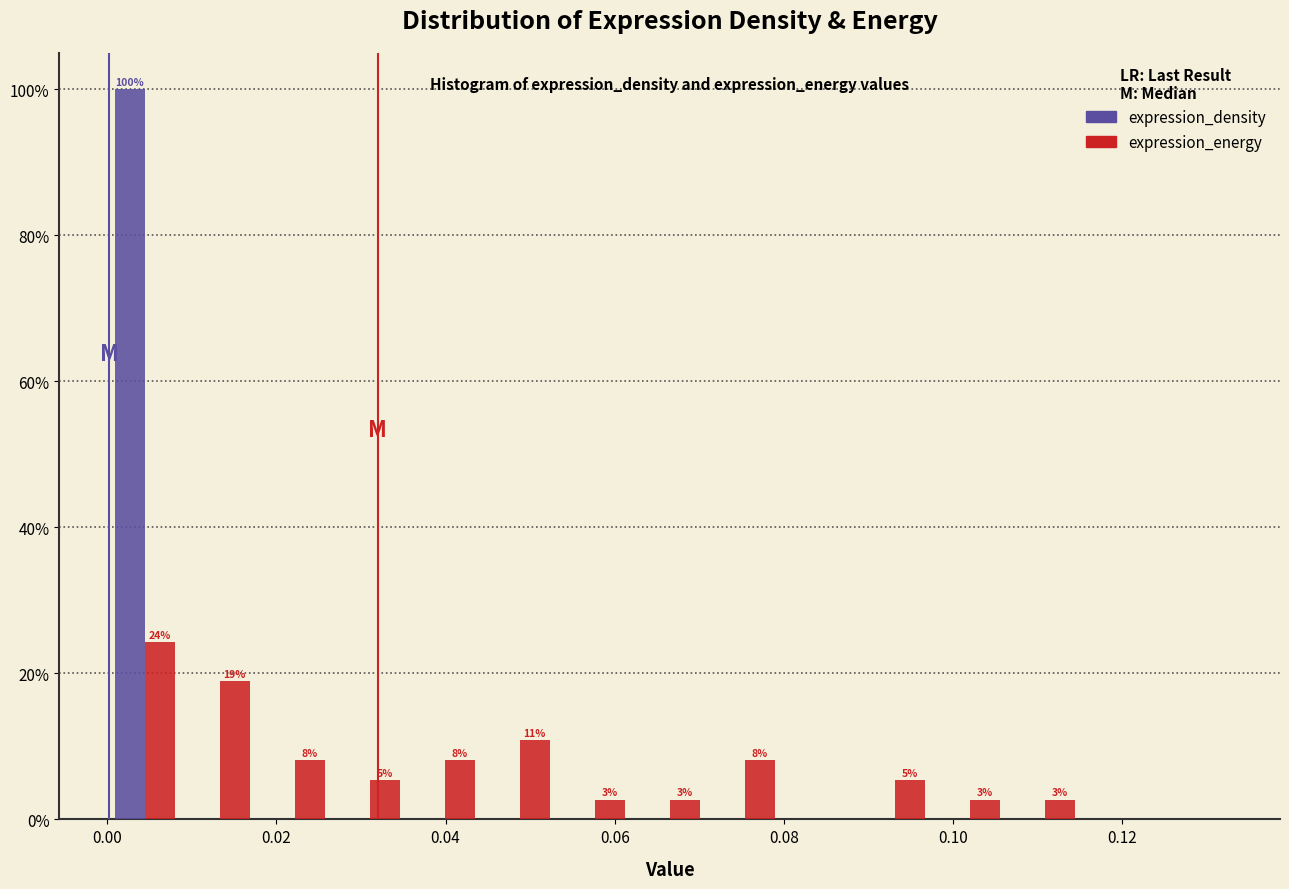

In the expression_density series, which range on the x-axis has the tallest bar?

0.000 to 0.008